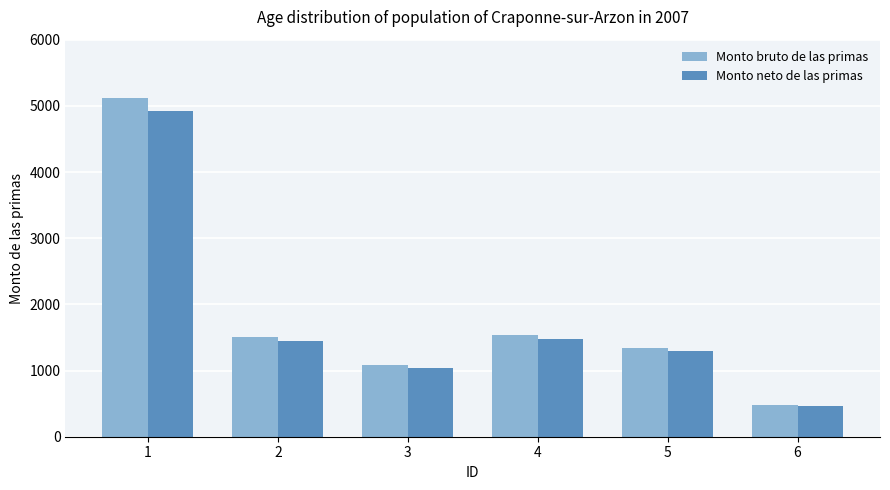

How many data points in Monto neto de las primas are above 1451?

3